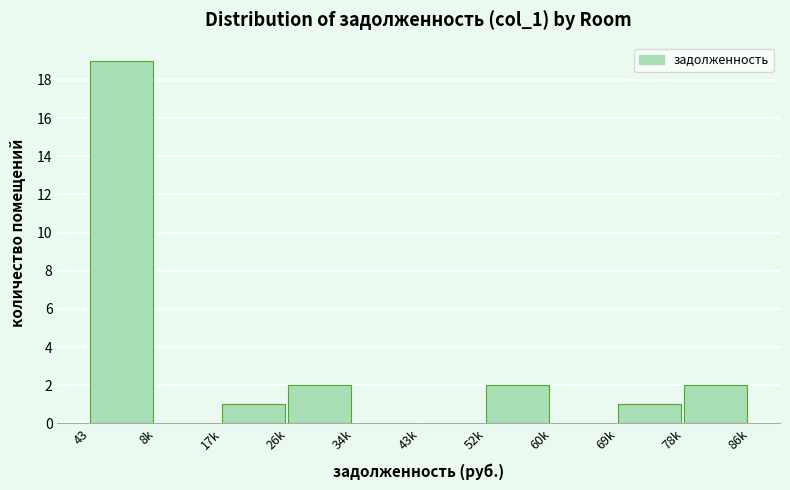

Reading left to right, what are all the values shown in this chart?

43=19	8k=0	17k=1	26k=2	34k=0	43k=0	52k=2	60k=0	69k=1	78k=2